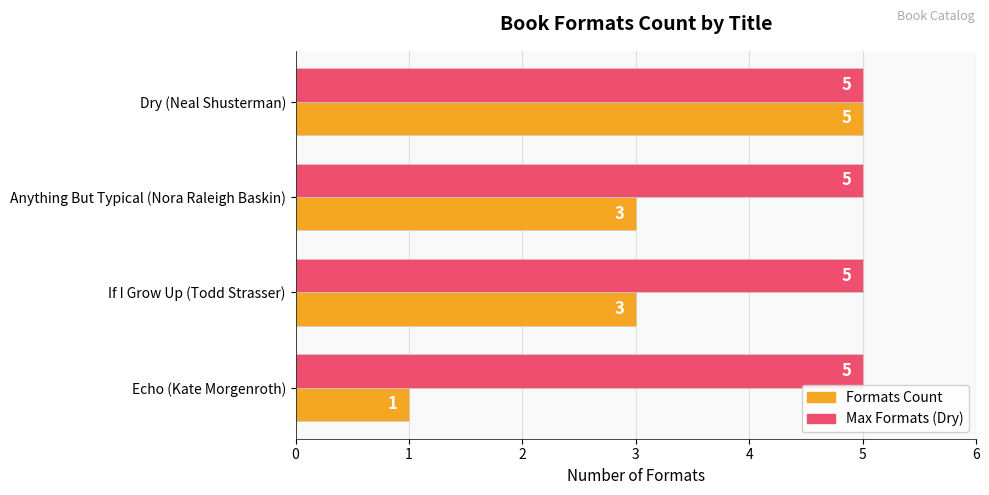

At Anything But Typical (Nora Raleigh Baskin), list the series in order from smallest to largest.

Formats Count, Max Formats (Dry)